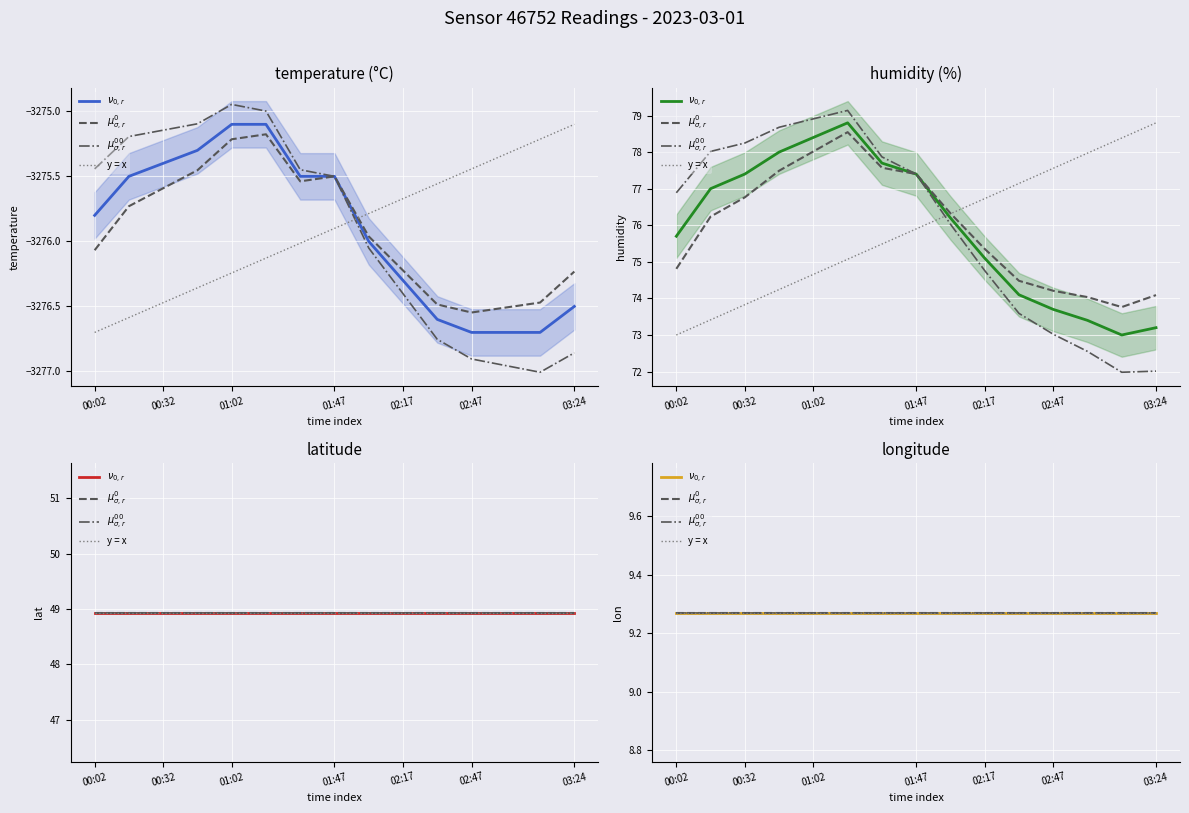

The humidity series shows 77.4 at 00:32. True or false?

True